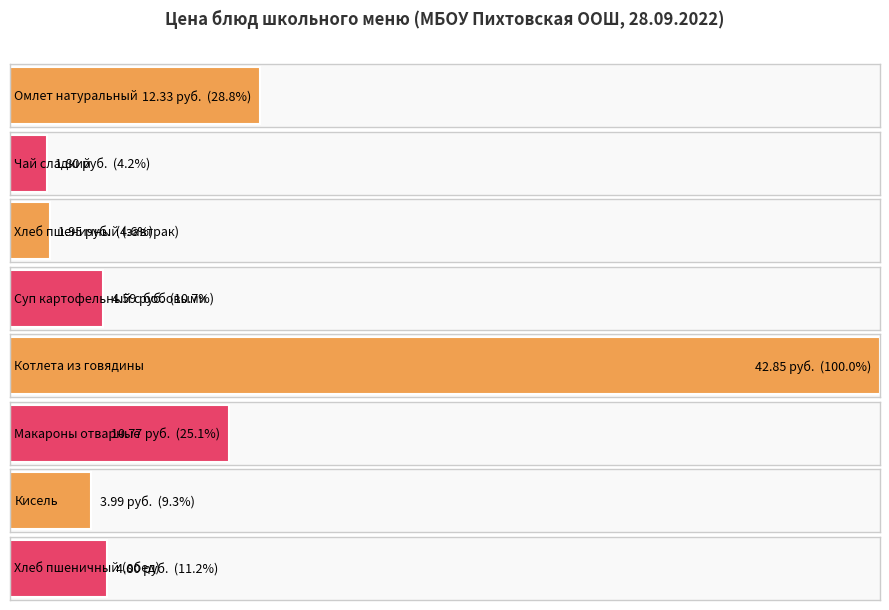

What is the value of the 8th bar from the left?

4.8